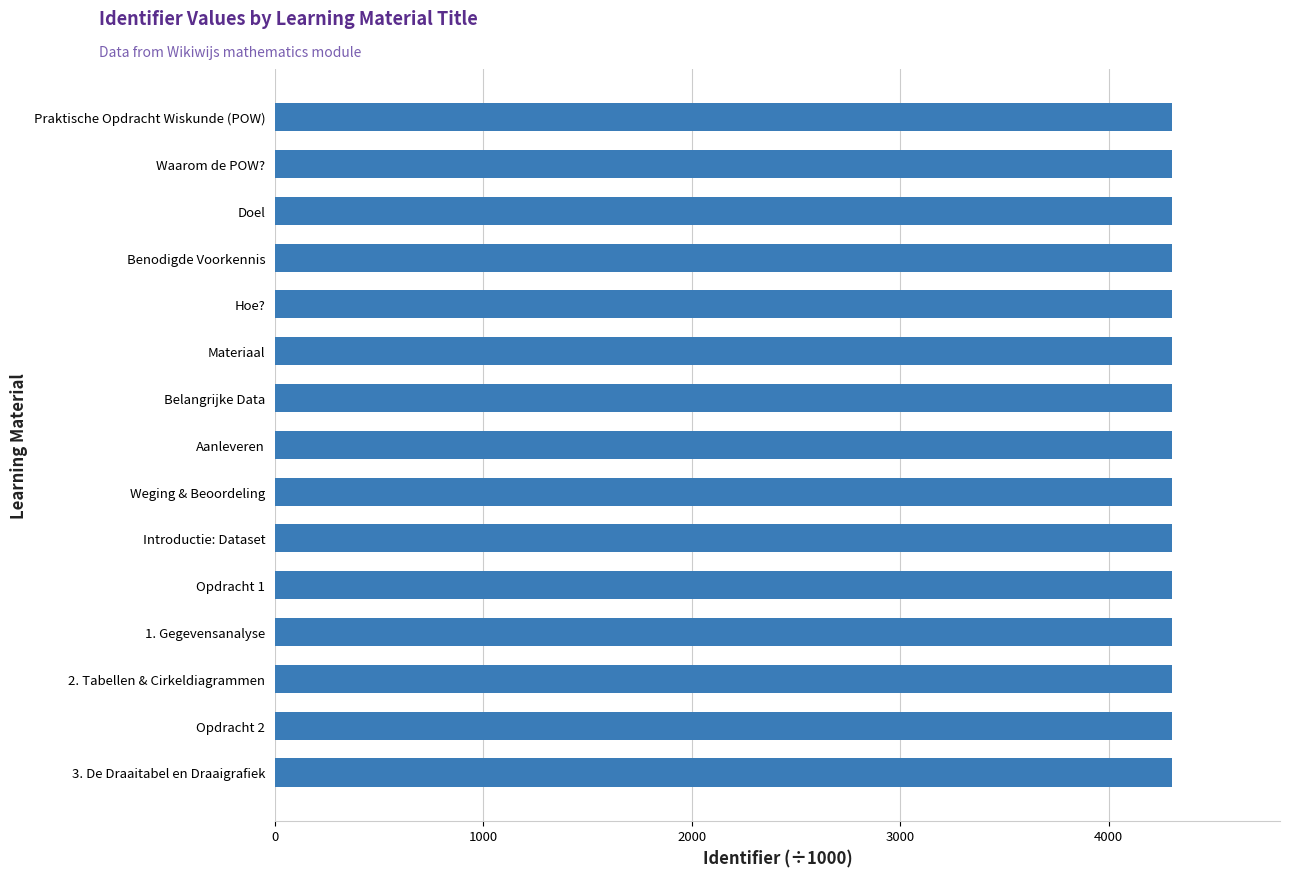

What is the minimum value shown in the chart?

4304.6